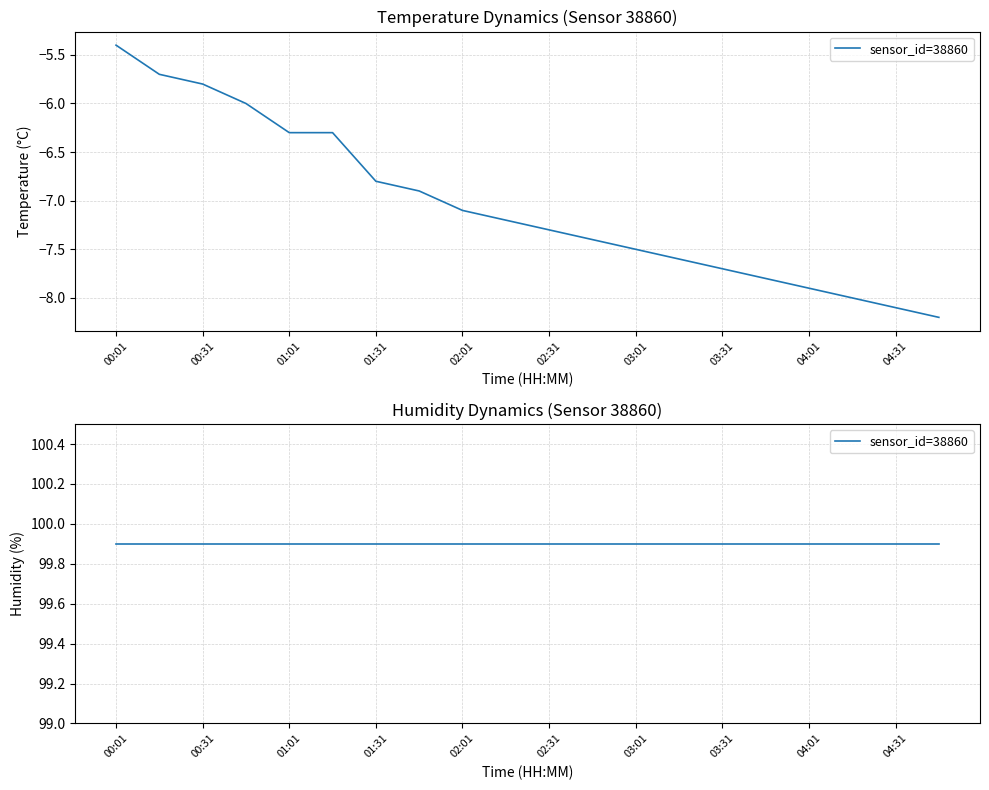

Does the chart display data point markers on the line(s)?

No